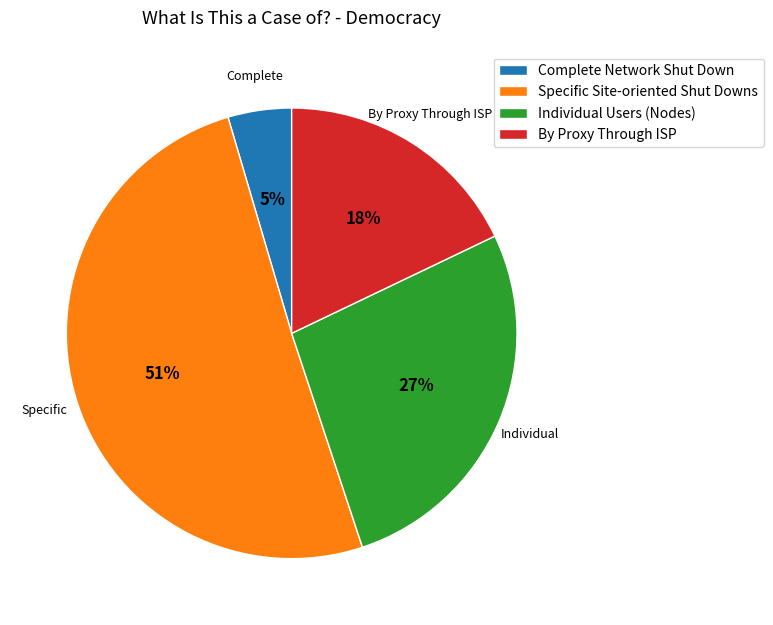

Count the number of slices in the pie.

4